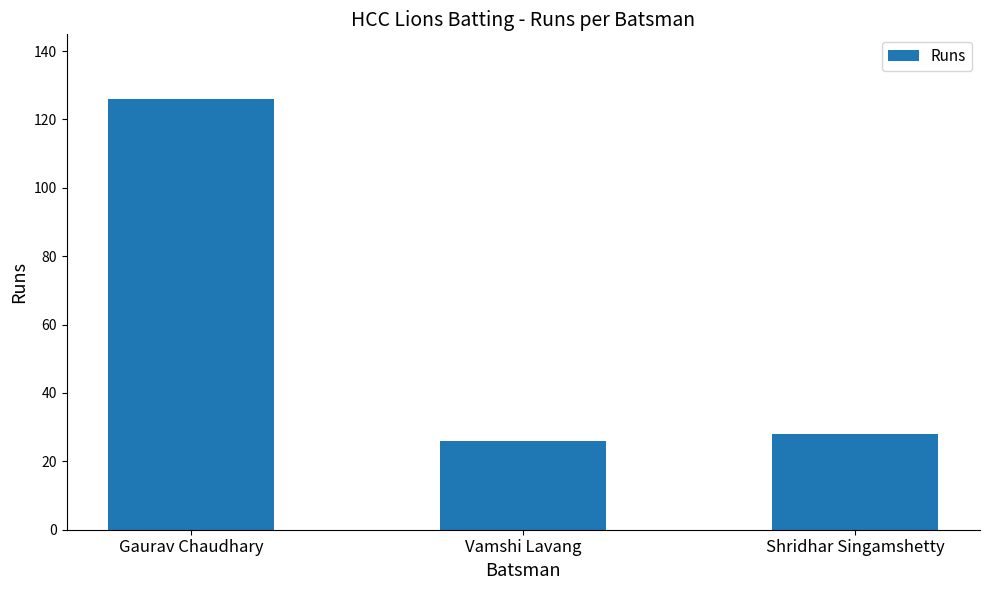

Reading left to right, transcribe all the data shown in this chart.

Gaurav Chaudhary=126	Vamshi Lavang=26	Shridhar Singamshetty=28